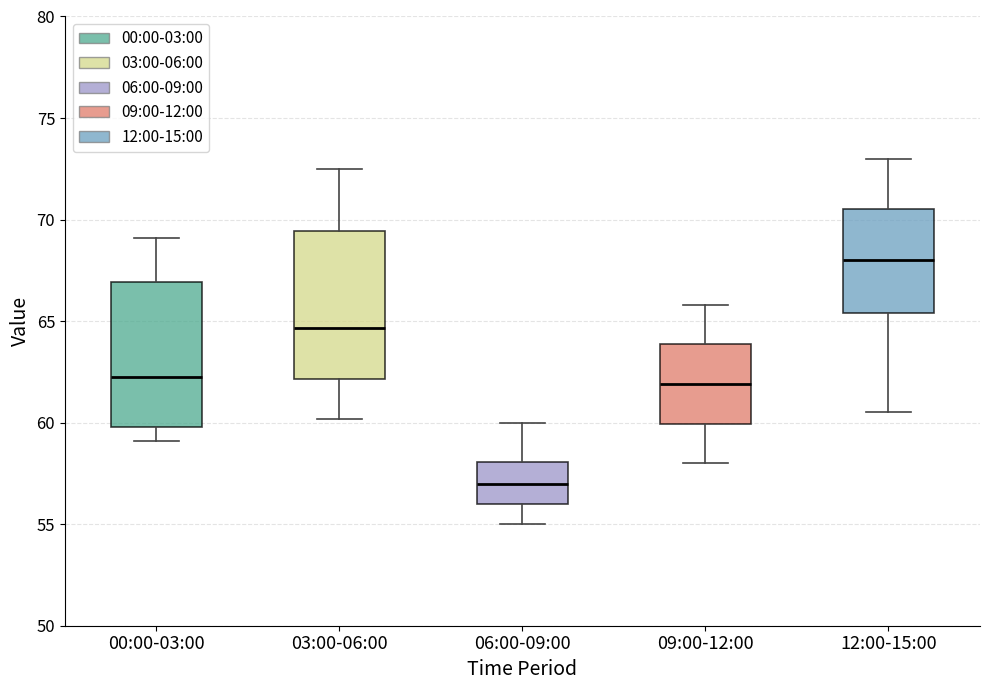

Reading left to right, transcribe this box plot: for each box, give where its median line is, the range the box spans, and where its two whiskers end, as read against the y-axis. The values are not printed on the chart, so give them approximately, as read against the axis.

00:00-03:00: median 62.5, box 60.0 to 67.0, whiskers 59.0 to 69.0
03:00-06:00: median 64.5, box 62.0 to 69.5, whiskers 60.0 to 72.5
06:00-09:00: median 57.0, box 56.0 to 58.0, whiskers 55.0 to 60.0
09:00-12:00: median 62.0, box 60.0 to 64.0, whiskers 58.0 to 66.0
12:00-15:00: median 68.0, box 65.5 to 70.5, whiskers 60.5 to 73.0